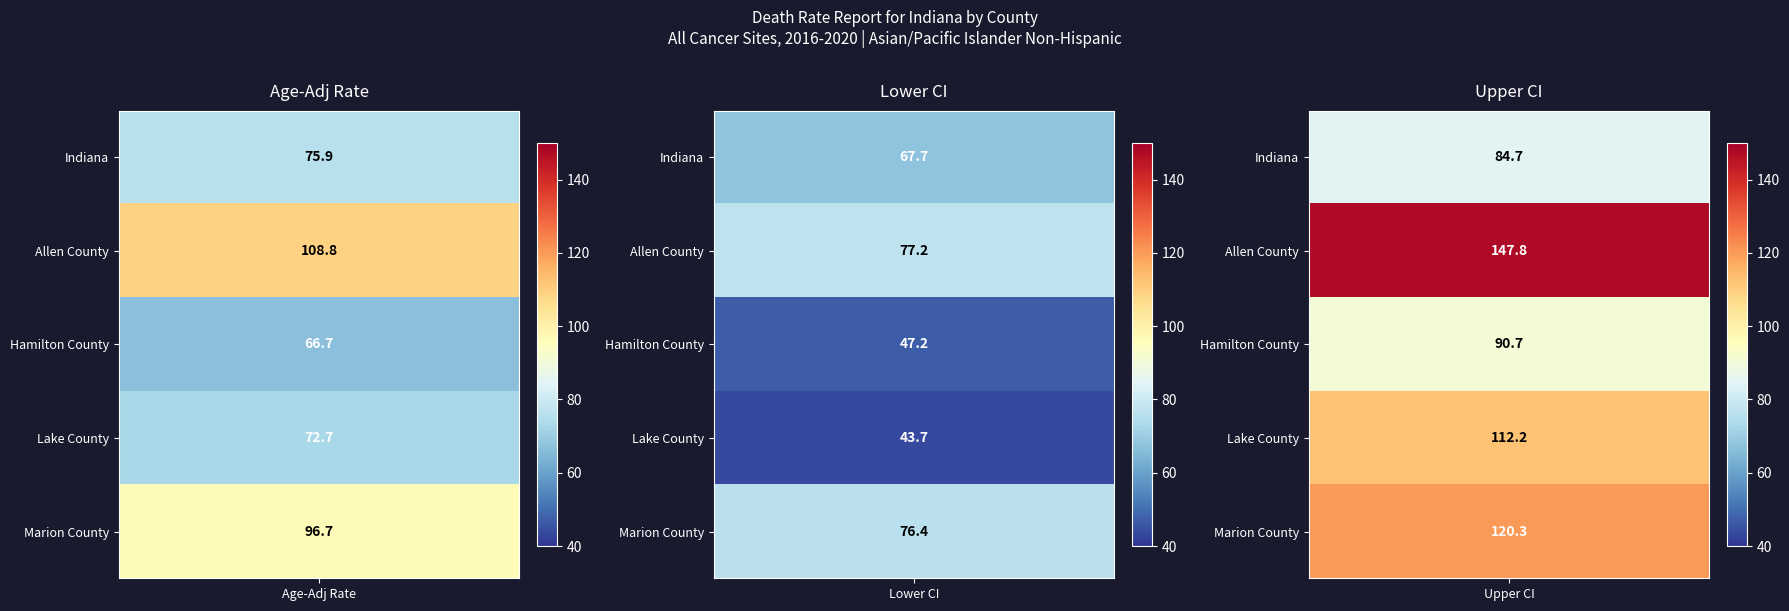

True or false: Lake County has a value of 156.3 at Upper CI (Rate).

False